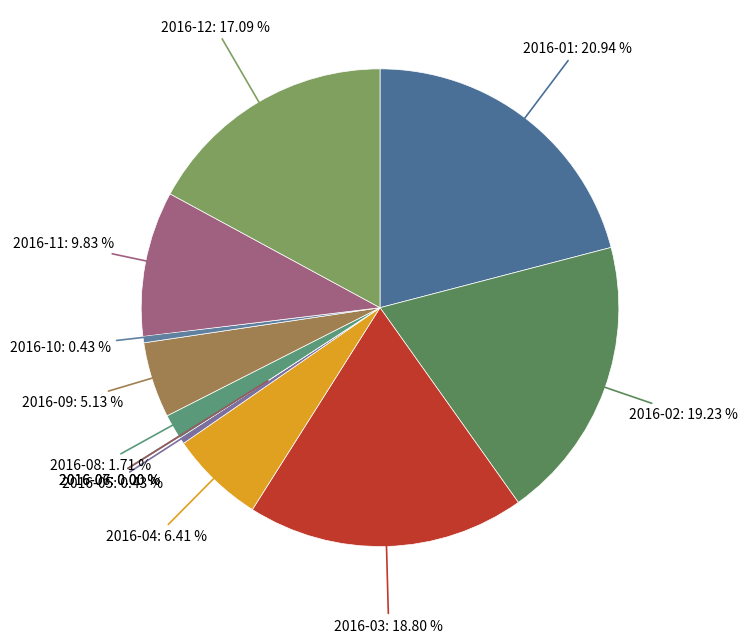

Count the number of slices in the pie.

12